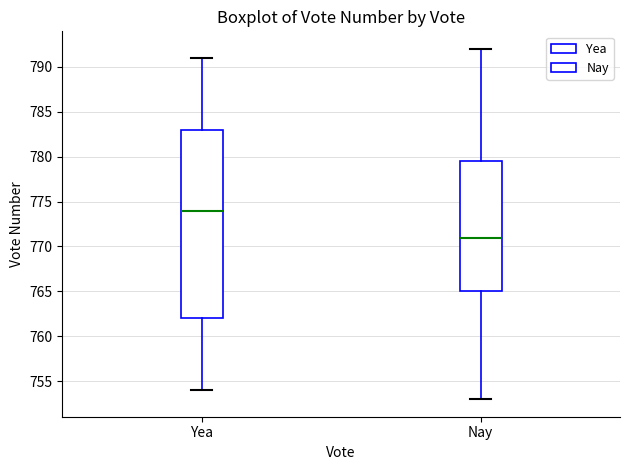

Reading left to right, transcribe this box plot: for each box, give where its median line is, the range the box spans, and where its two whiskers end, as read against the y-axis. The values are not printed on the chart, so give them approximately, as read against the axis.

Yea: median 774.0, box 762.0 to 783.0, whiskers 754.0 to 791.0
Nay: median 771.0, box 765.0 to 779.5, whiskers 753.0 to 792.0